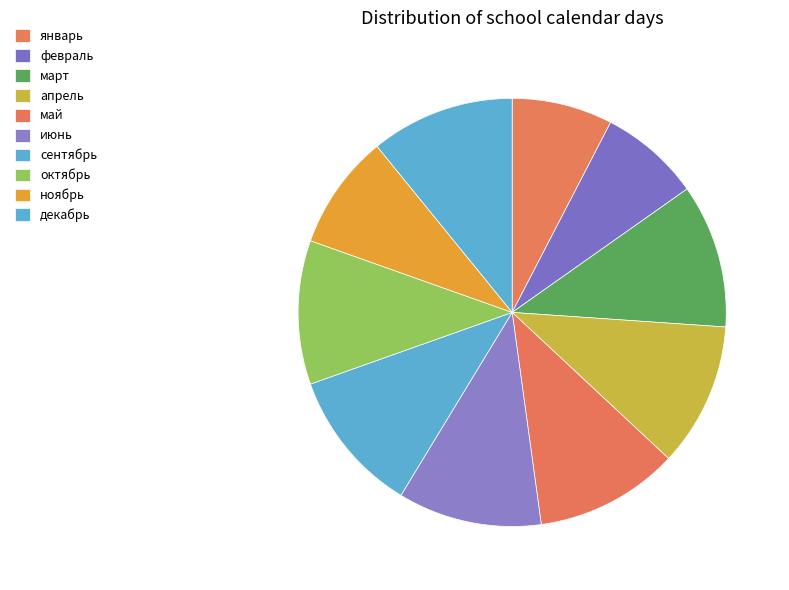

How many segments does this pie chart have?

10